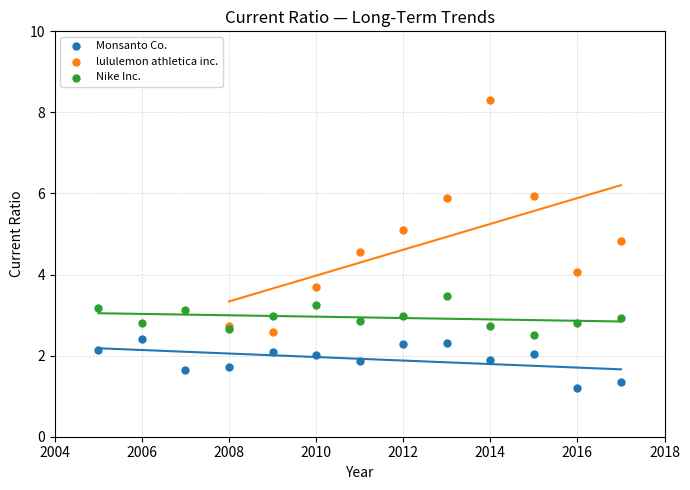

Which series has the largest Y range (max minus min)?

lululemon athletica inc.